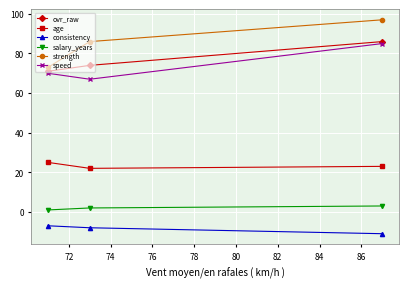

Does the chart display data point markers on the line(s)?

Yes